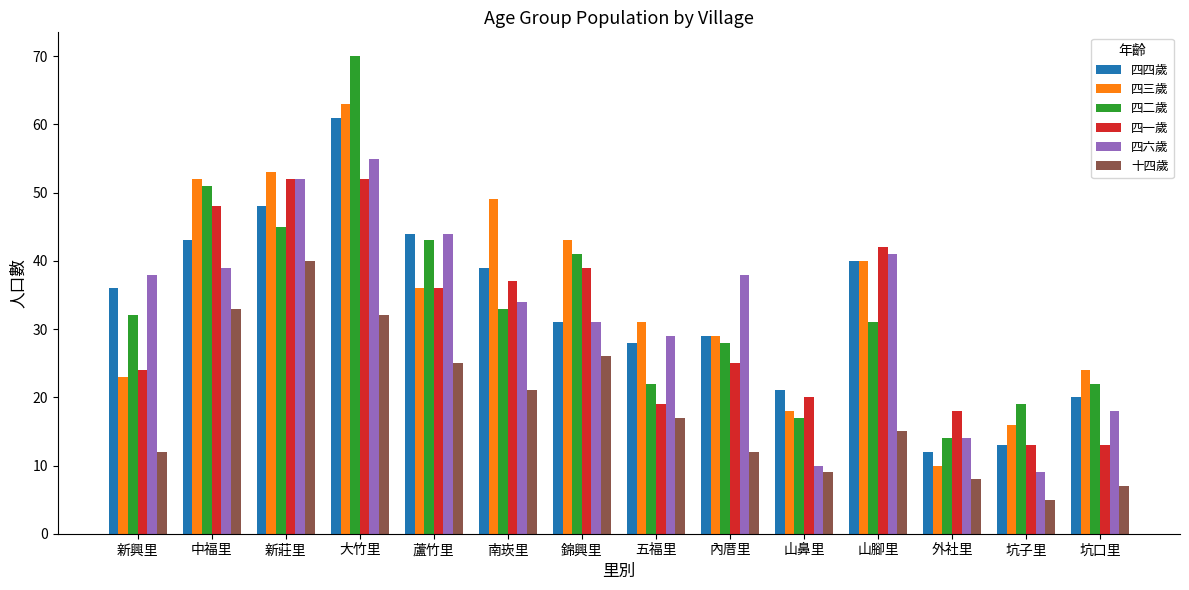

At which label does 四三歲 first exceed 36?

中福里